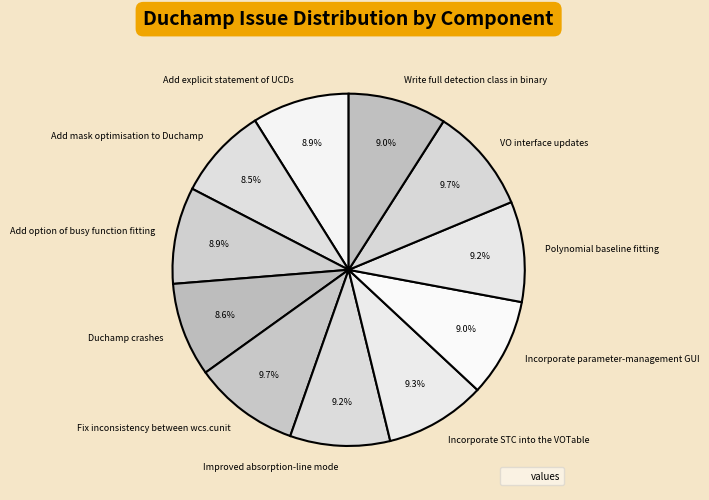

Count the number of slices in the pie.

11